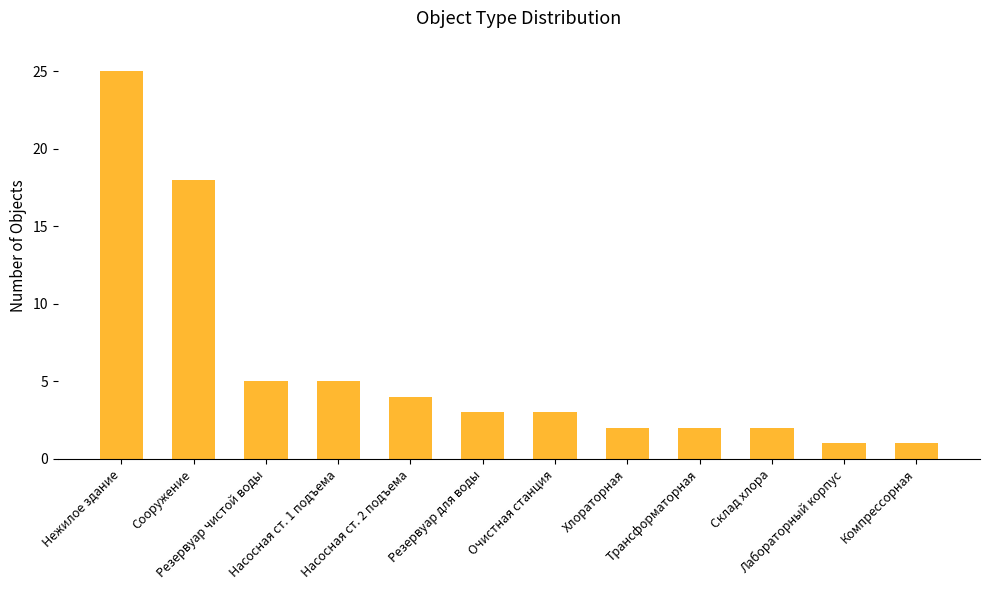

What is the minimum value shown in the chart?

1